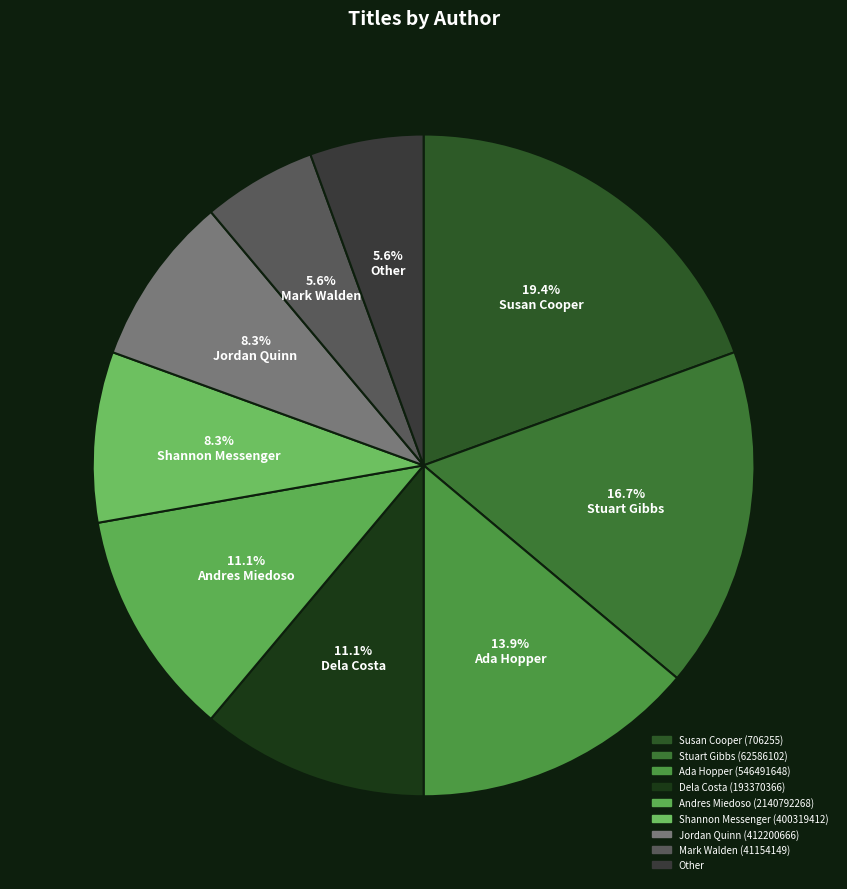

Rank the categories by value from lowest to highest.

Mark Walden (41154149), Other, Shannon Messenger (400319412), Jordan Quinn (412200666), Dela Costa (193370366), Andres Miedoso (2140792268), Ada Hopper (546491648), Stuart Gibbs (62586102), Susan Cooper (706255)